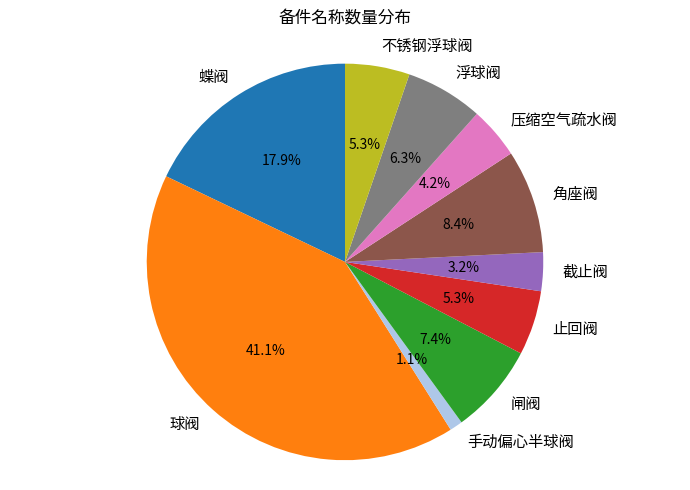

Between 止回阀 and 球阀, which is larger?

球阀